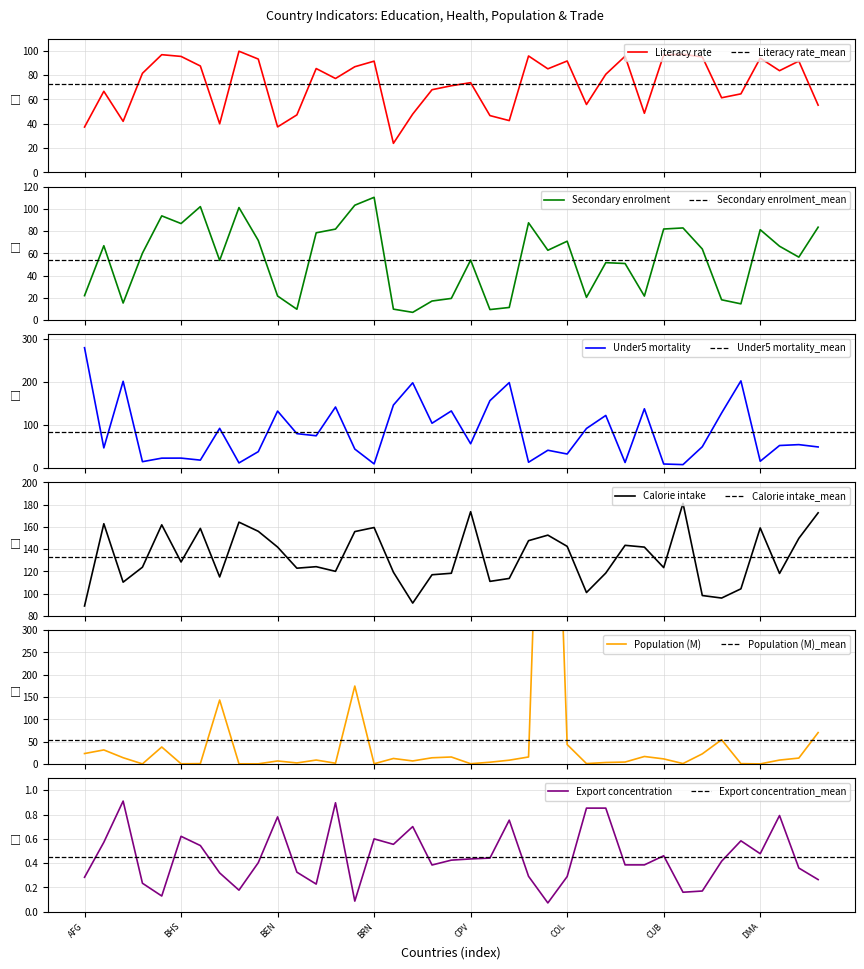

Where do Under5 mortality and Population (M) first cross each other?

ATG and ARG